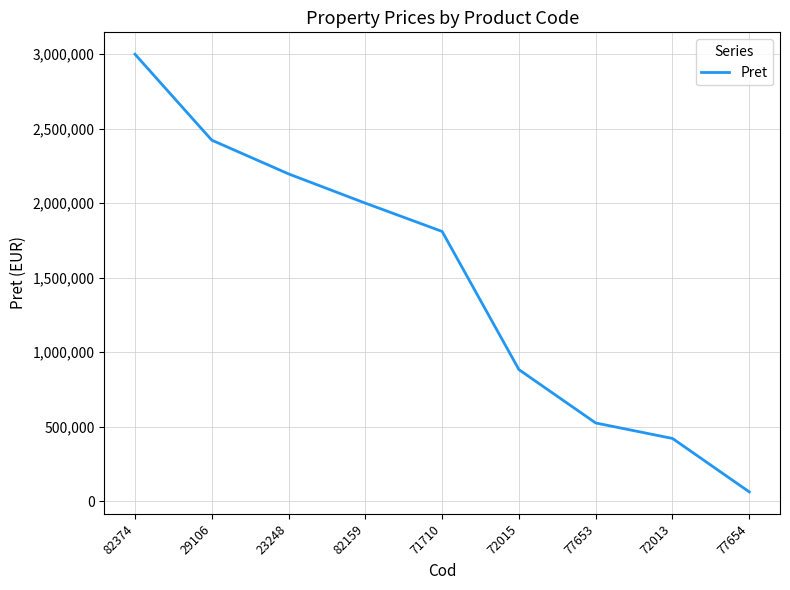

Approximately how many times larger is the value at 29106 compared to 72015?

2.7